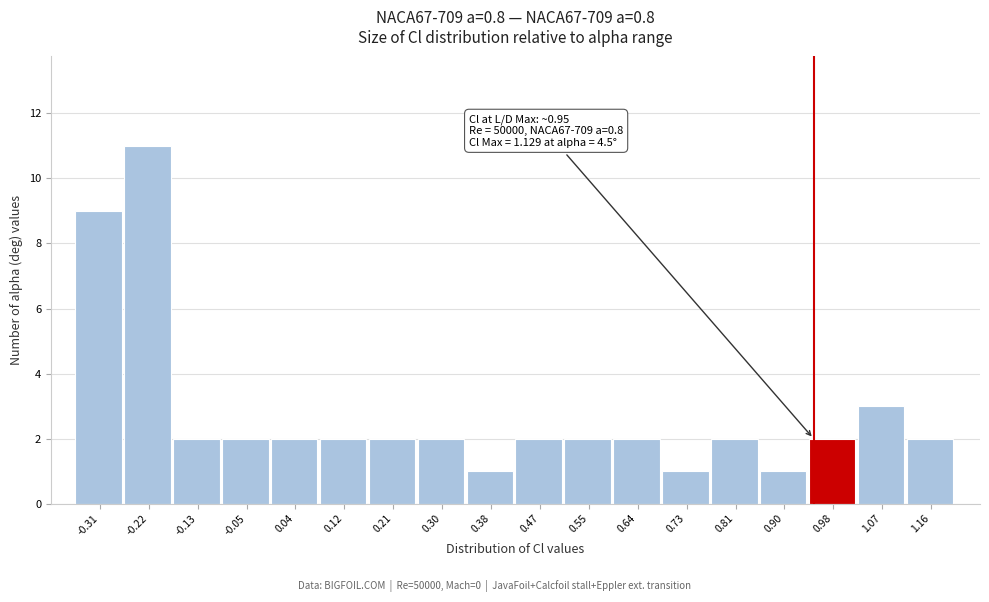

Over which range of the x-axis is the bar tallest?

-0.26 to -0.18